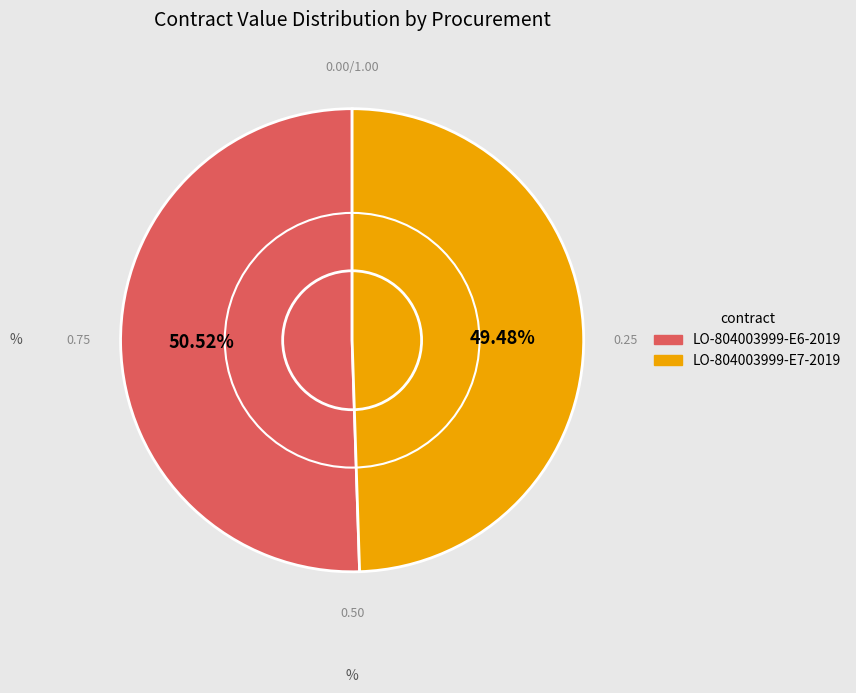

Count the number of slices in the pie.

2